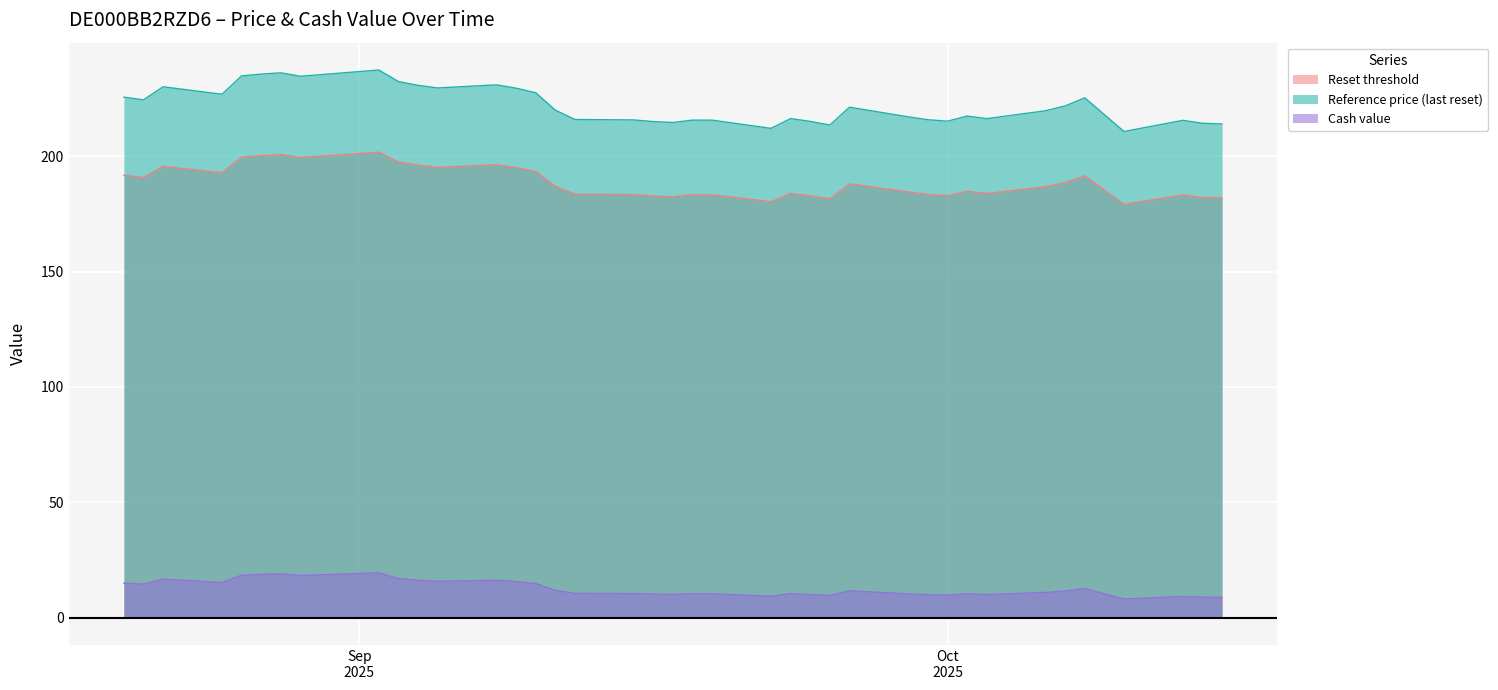

How many lines are shown in the chart?

3